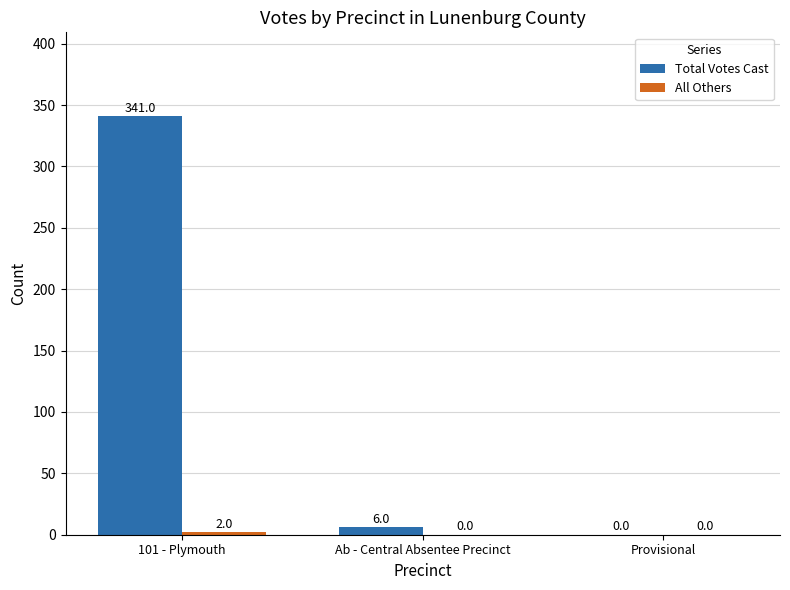

Which series has the largest range (max minus min)?

Total Votes Cast